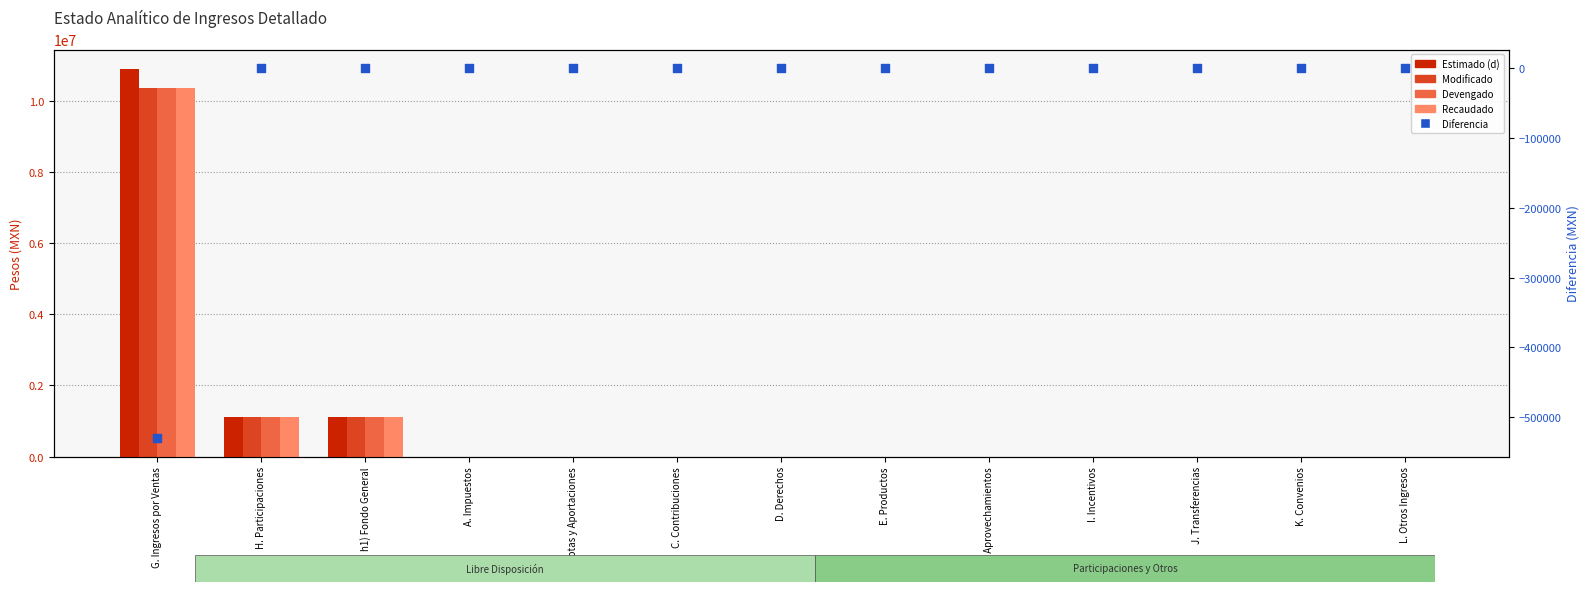

Which series has the widest spread of Y values?

Estimado (d)